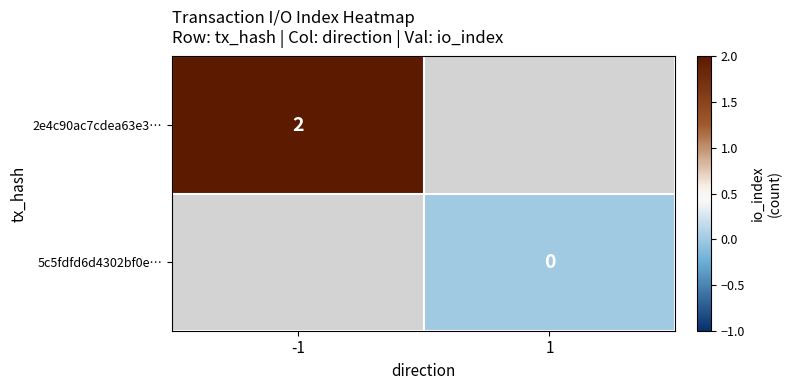

True or false: 2e4c90ac7cdea63e3… has a value of 2 at -1.

True